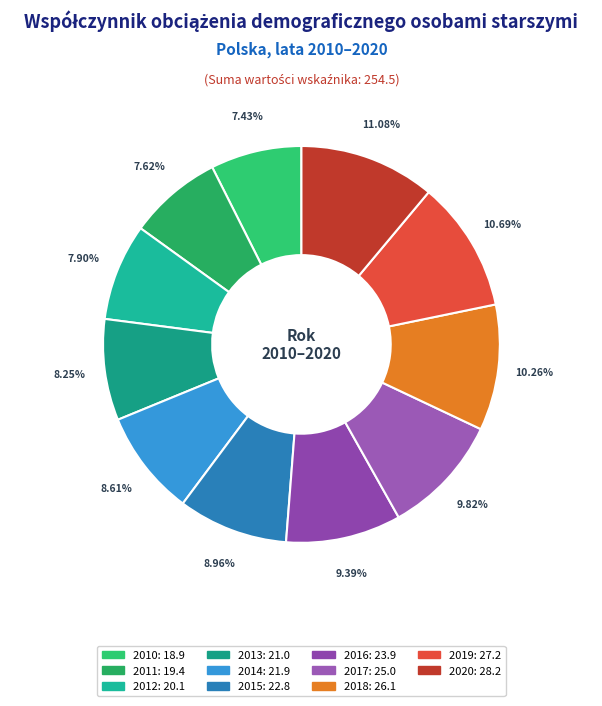

Is there any slice that represents more than half of the pie?

No